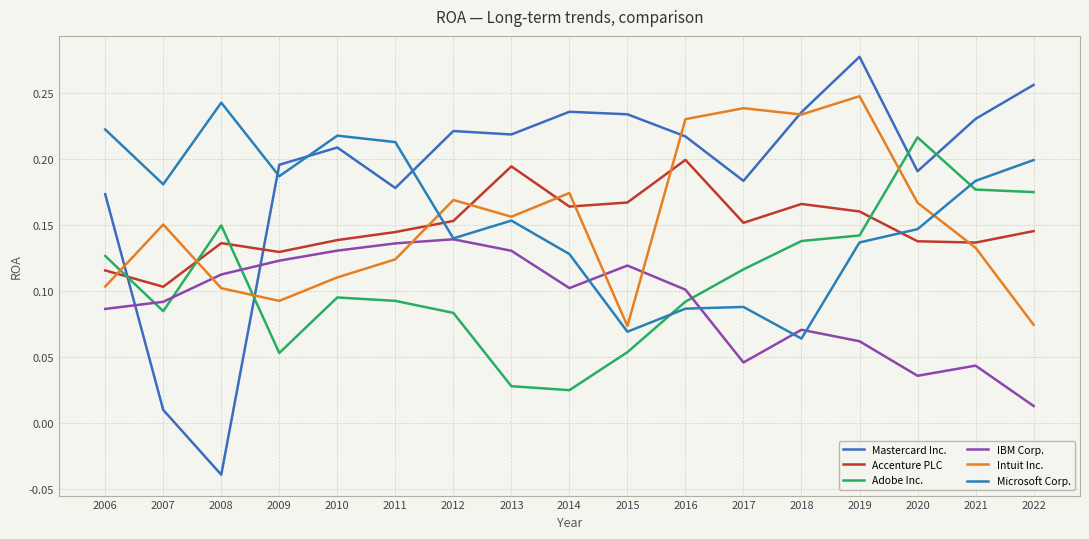

Does the chart have visible grid lines?

Yes